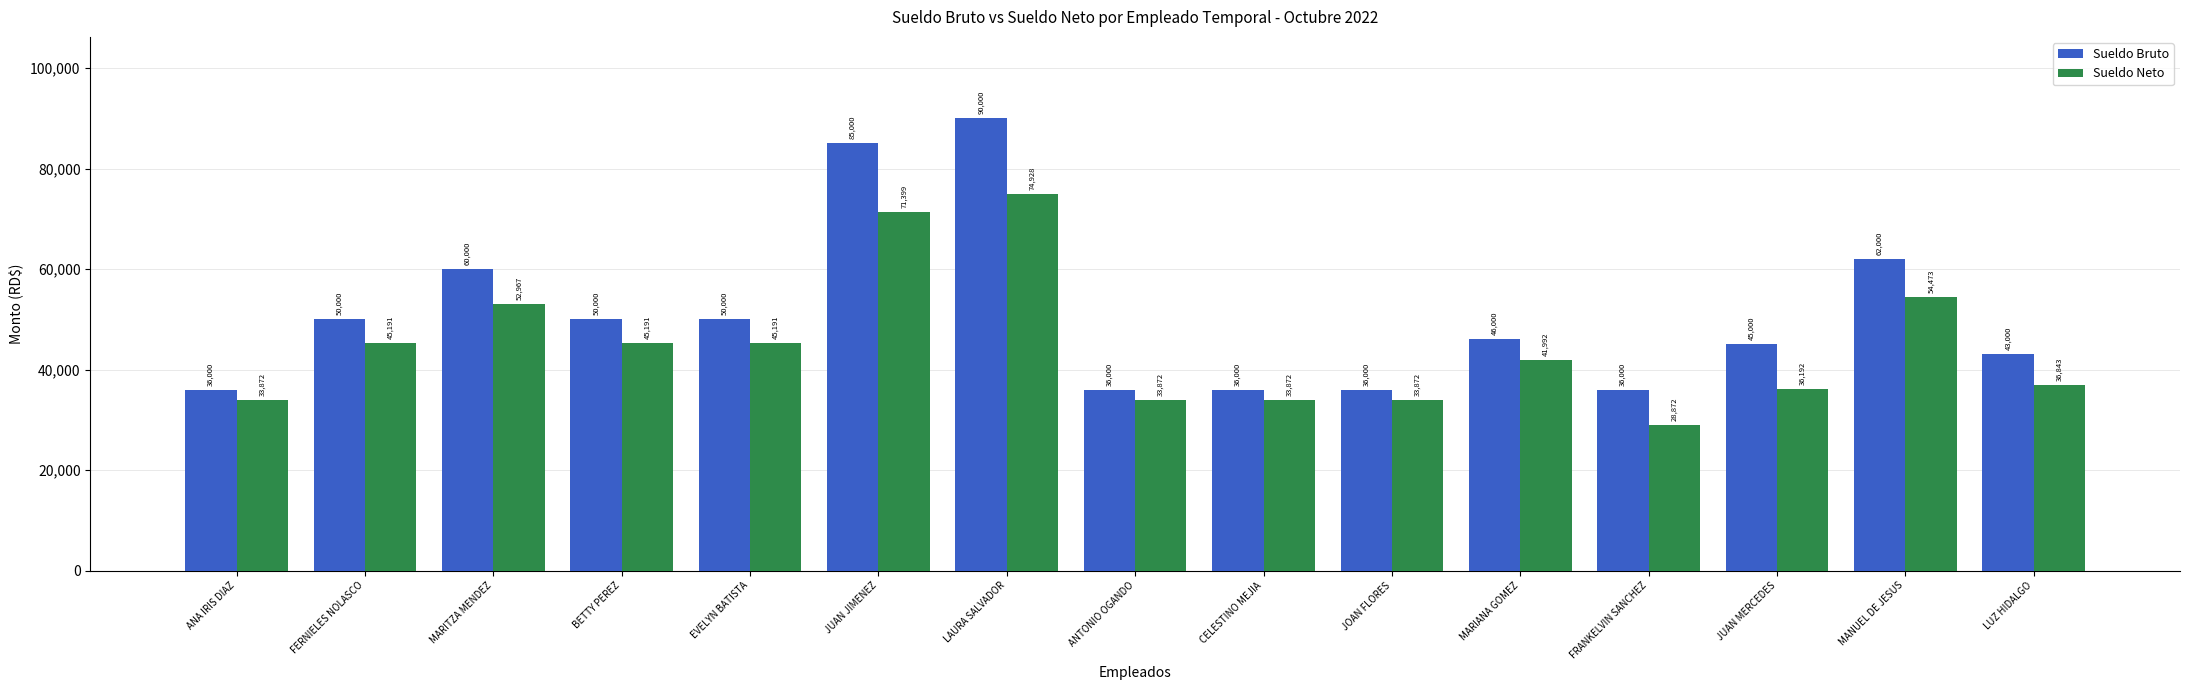

How many bars are there in total?

30